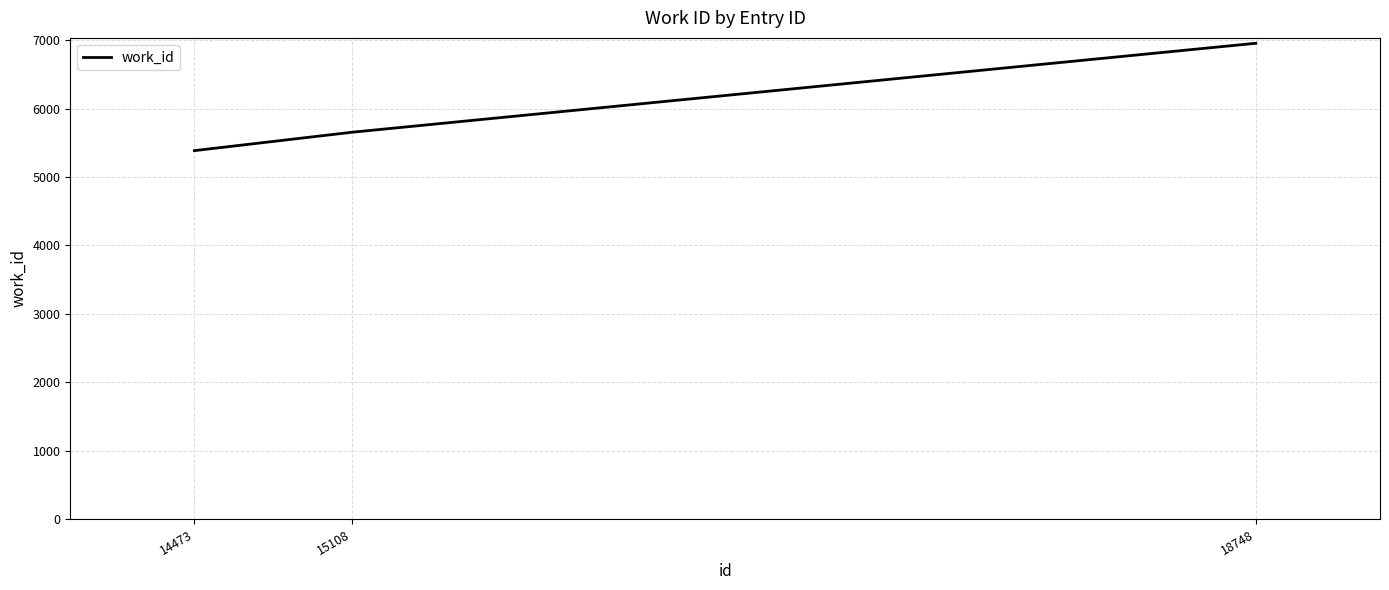

True or false: the data shows 6956 at 18748.

True